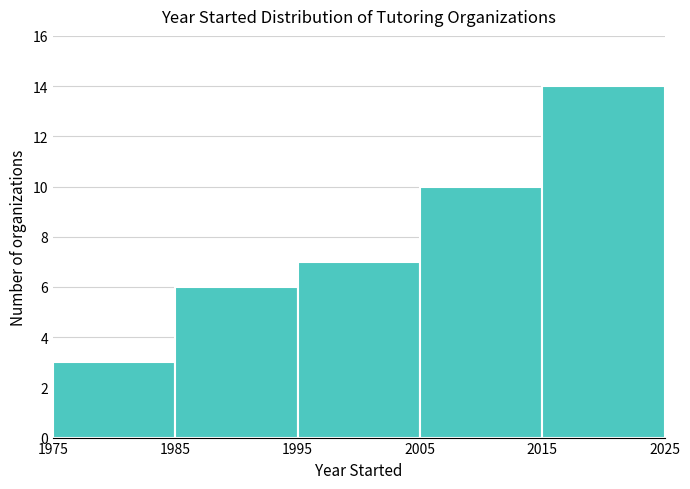

Reading left to right, list every bar in this chart as the range it spans on the x-axis followed by its height. The values are not printed on the chart, so give them approximately, as read against the axis.

1975 to 1985: 3
1985 to 1995: 6
1995 to 2005: 7
2005 to 2015: 10
2015 to 2025: 14